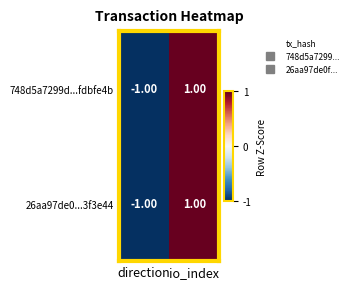

At which category does the chart reach its minimum across all series?

direction